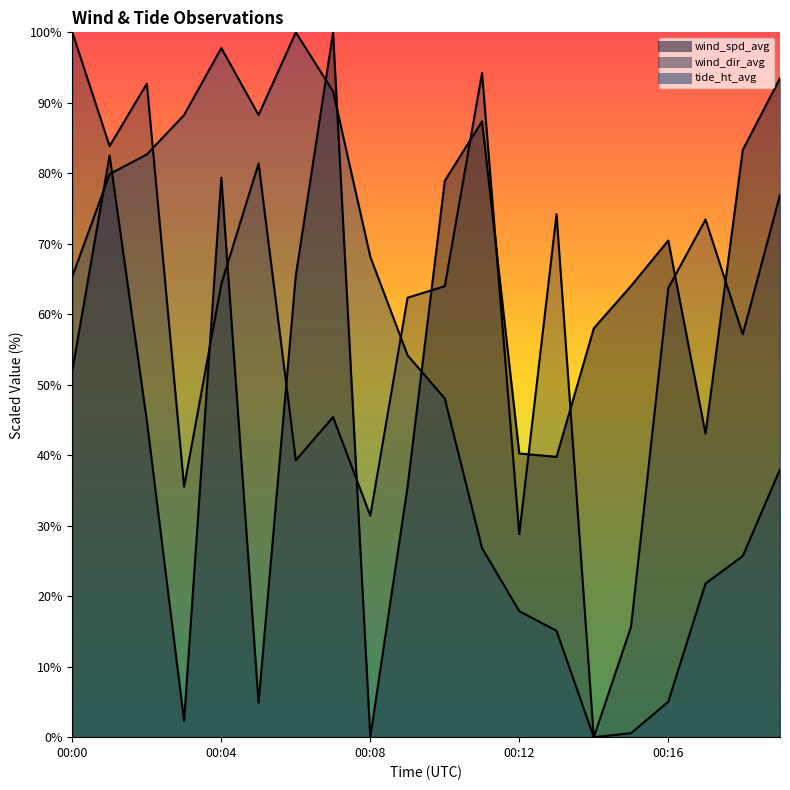

Does the chart have visible grid lines?

No